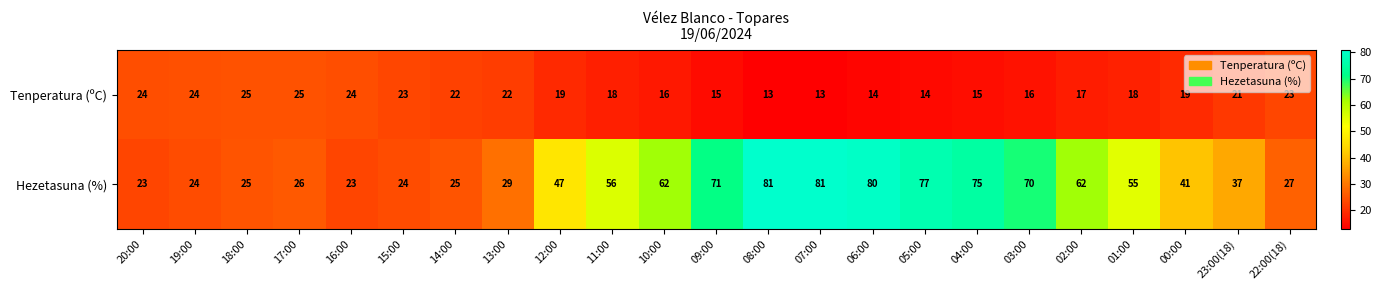

How many categories are shown in the chart?

23